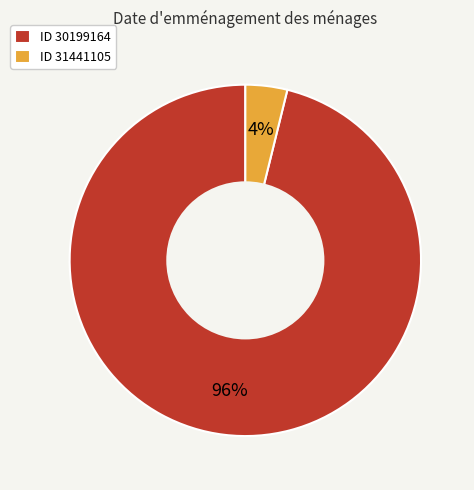

Do ID 30199164 and ID 31441105 together represent more than half of the pie?

Yes